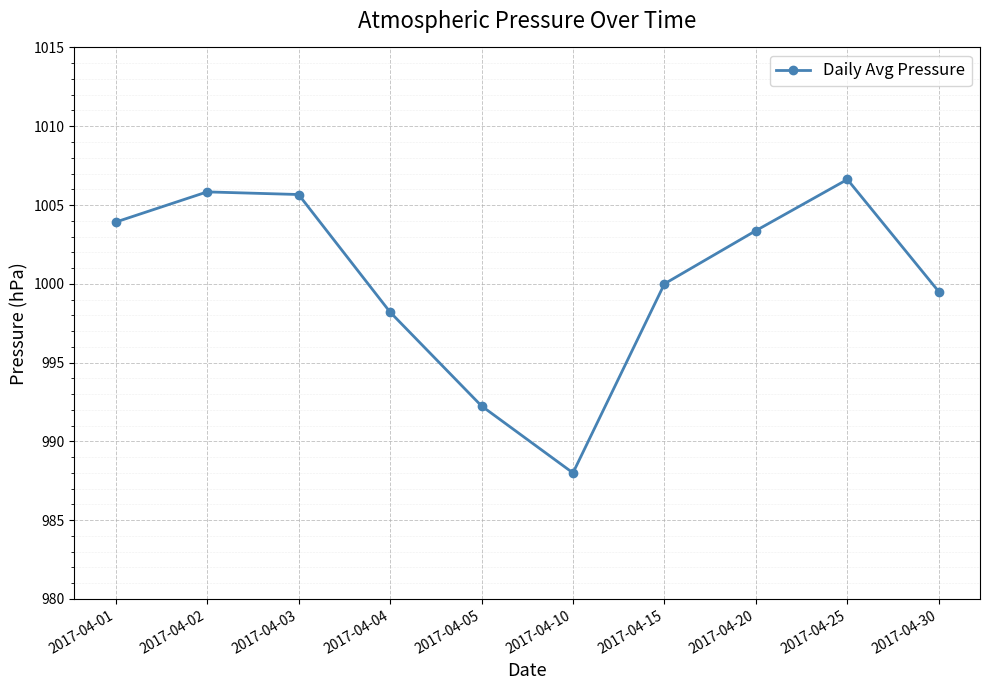

True or false: the data has more than 2 interior local peaks.

False